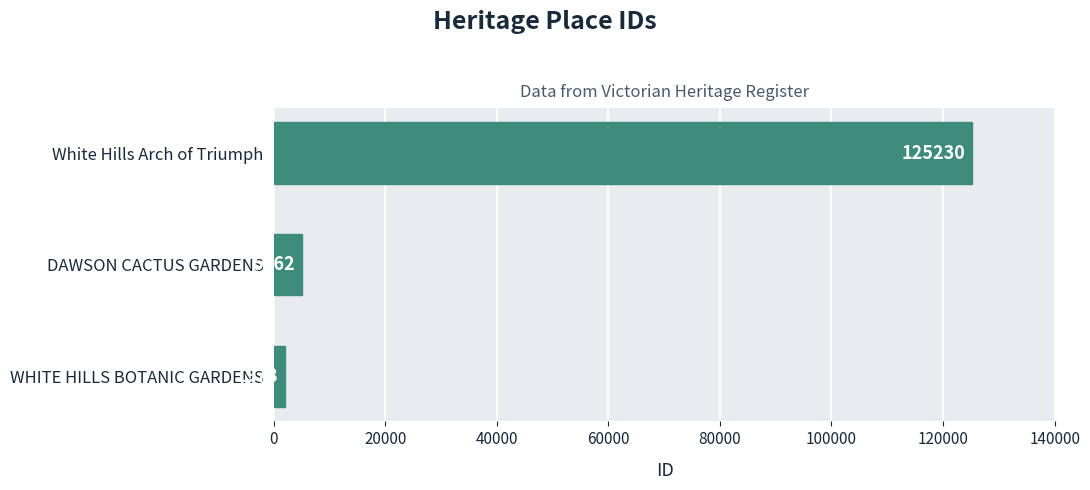

Where is the data nearest to the value 63604?

DAWSON CACTUS GARDENS